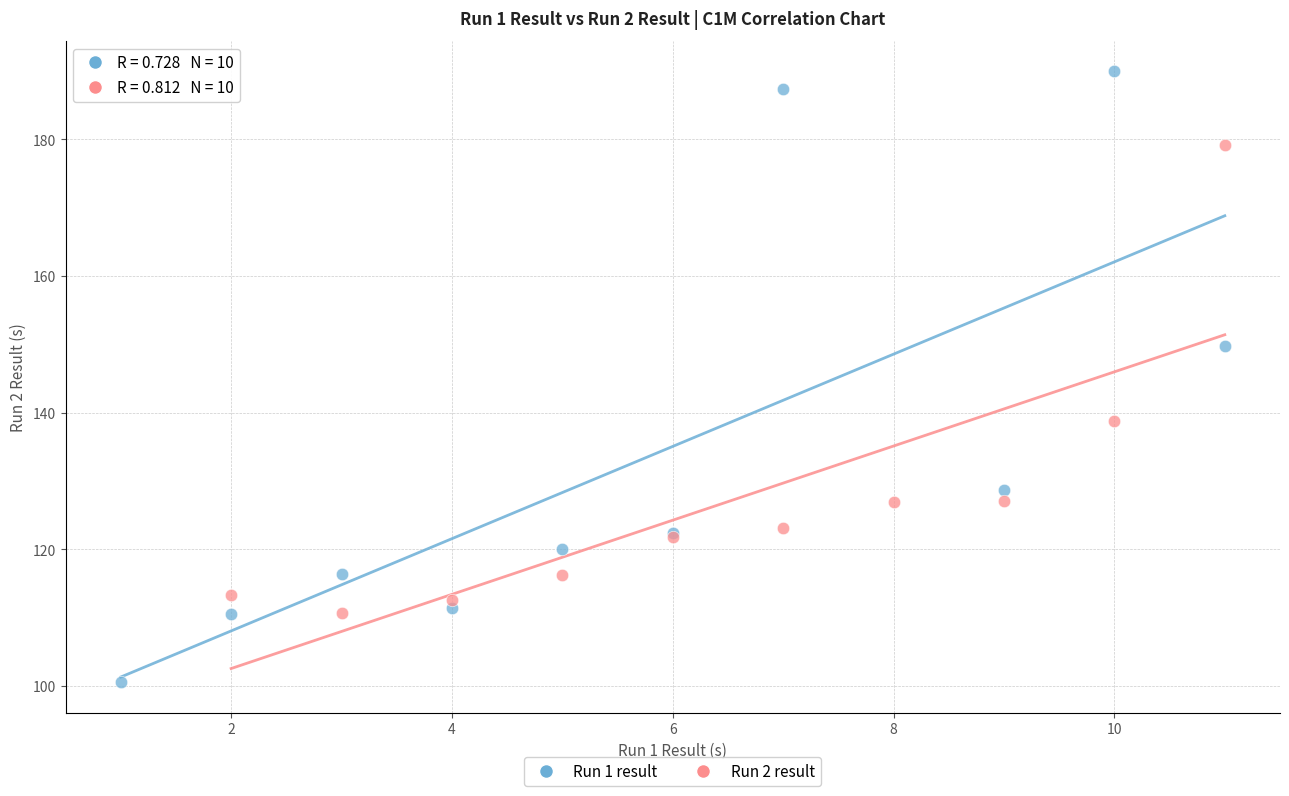

Which series has the widest spread of Y values?

Run 1 result